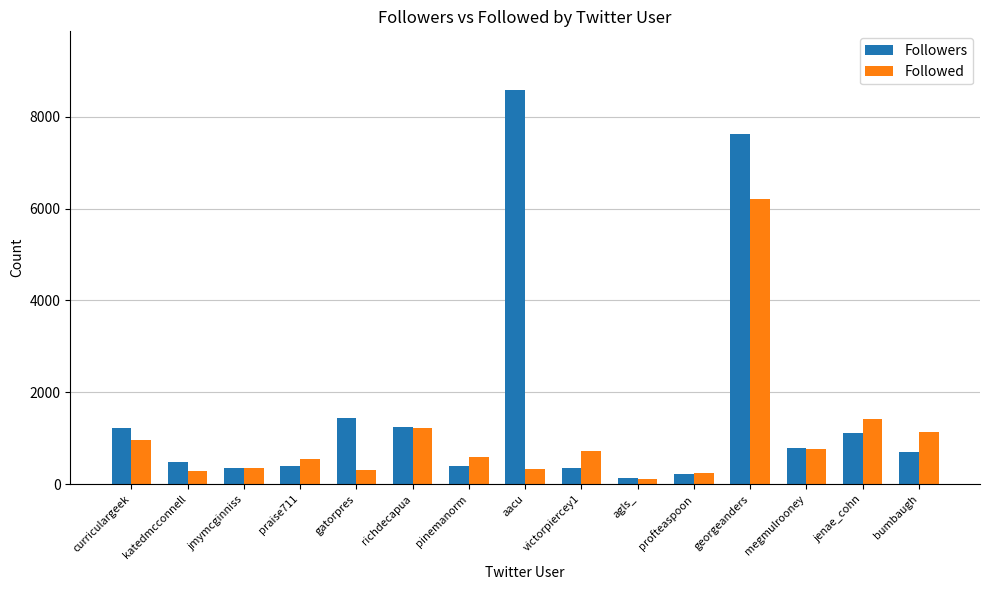

Where is Followed nearest to the value 3156?

jenae_cohn